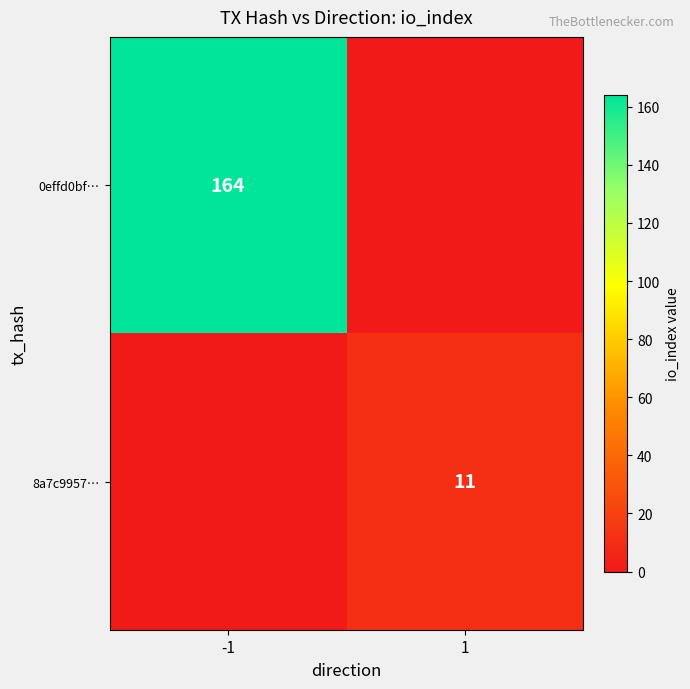

True or false: 8a7c9957… has a value of 11 at 1.

True